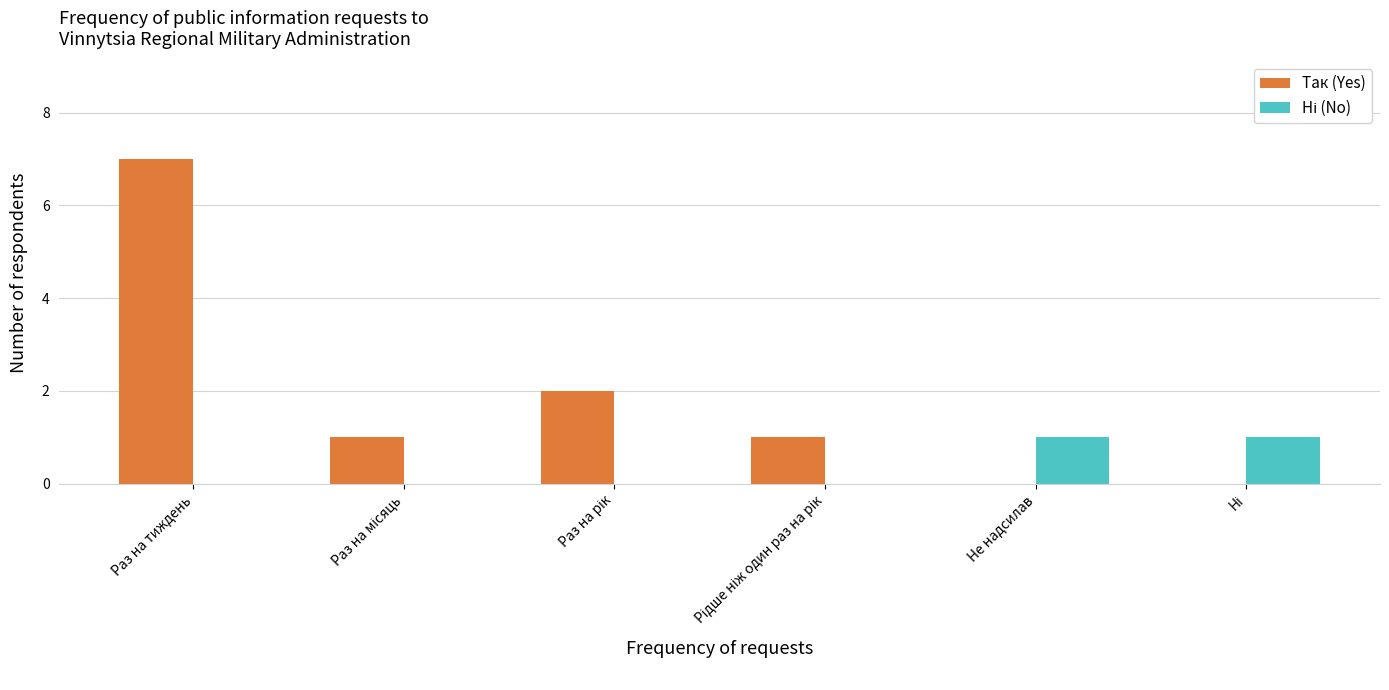

Which series has the largest total across all categories?

Так (Yes)